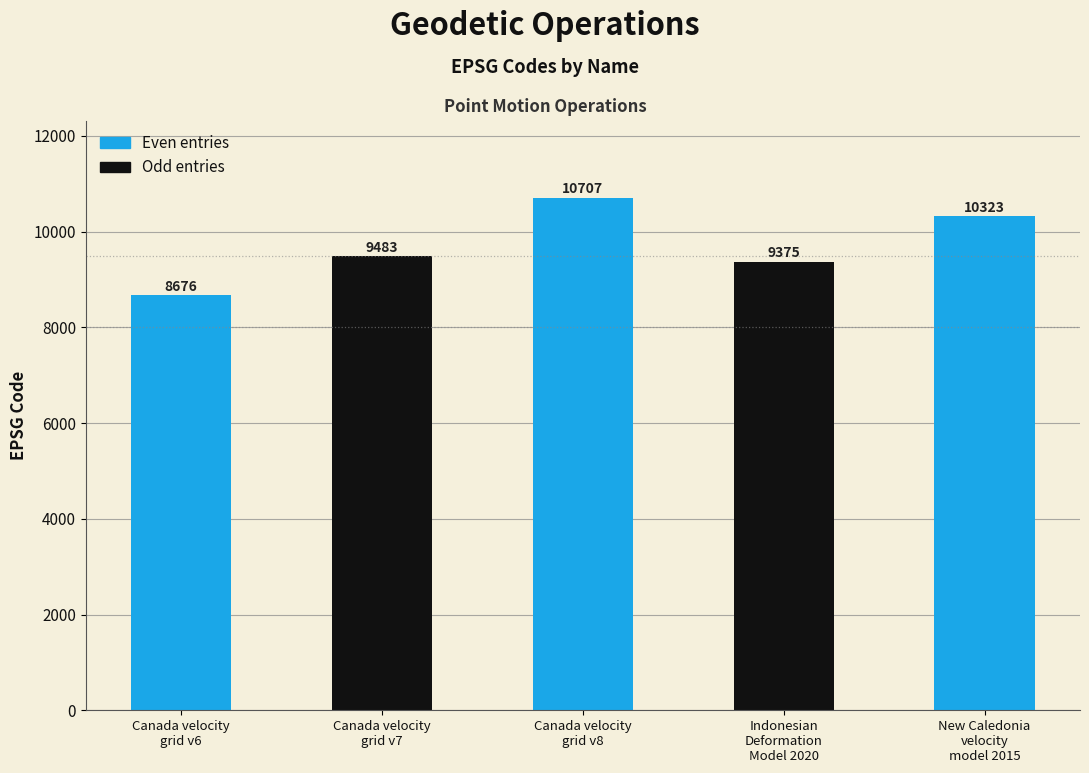

What is the sum of the values at New Caledonia
velocity
model 2015 and Canada velocity
grid v7?

19806